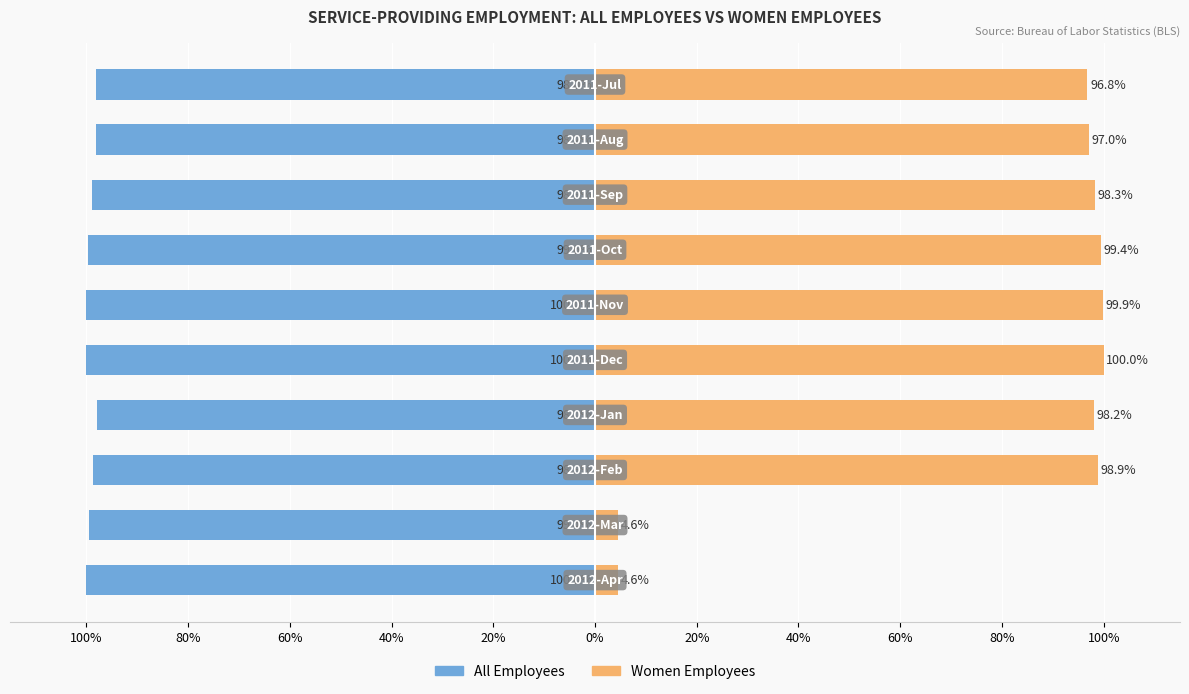

True or false: Women Employees has a value of 133.5 at 60%.

False